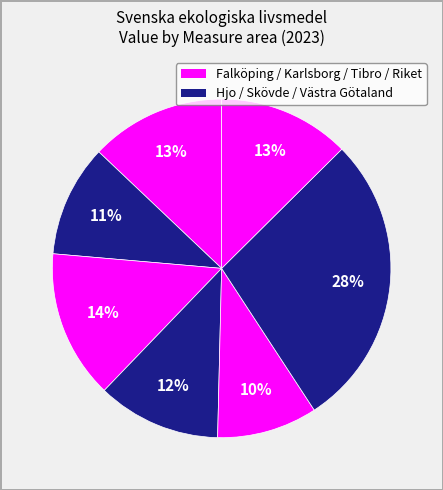

How many segments does this pie chart have?

7